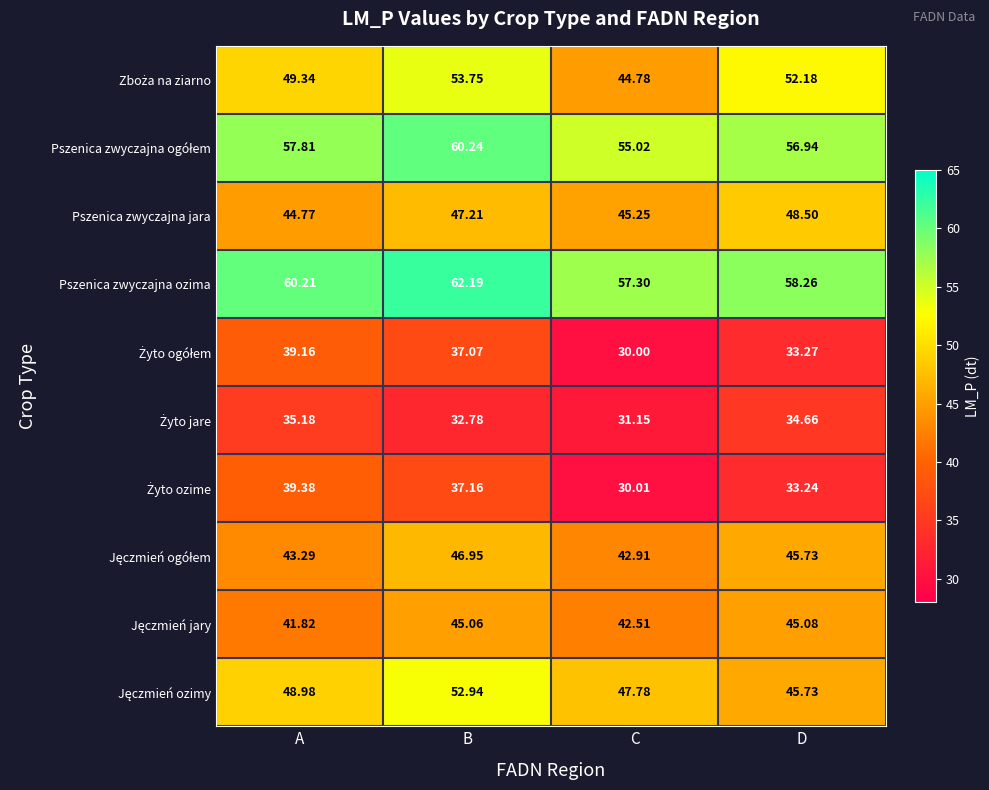

At which category does the chart reach its peak across all series?

B